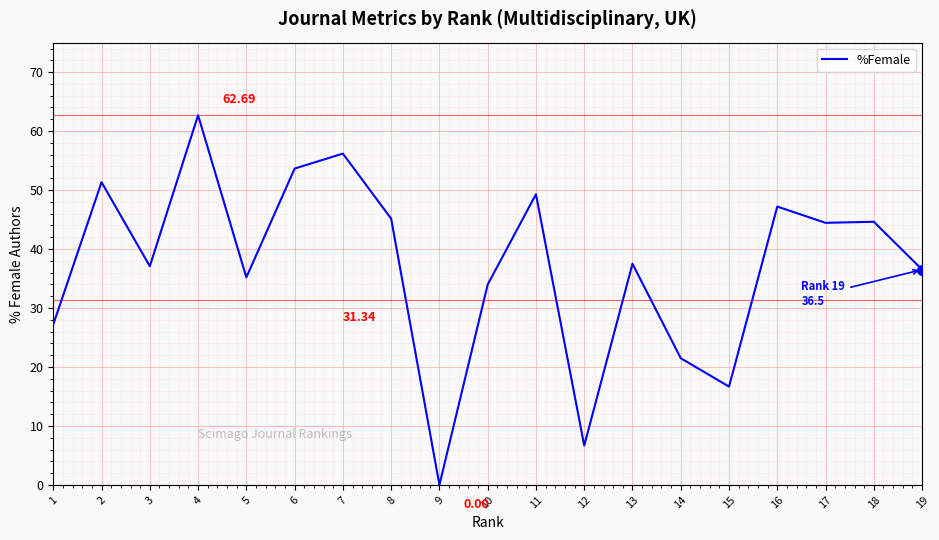

The value at 10 is 34.0. True or false?

True